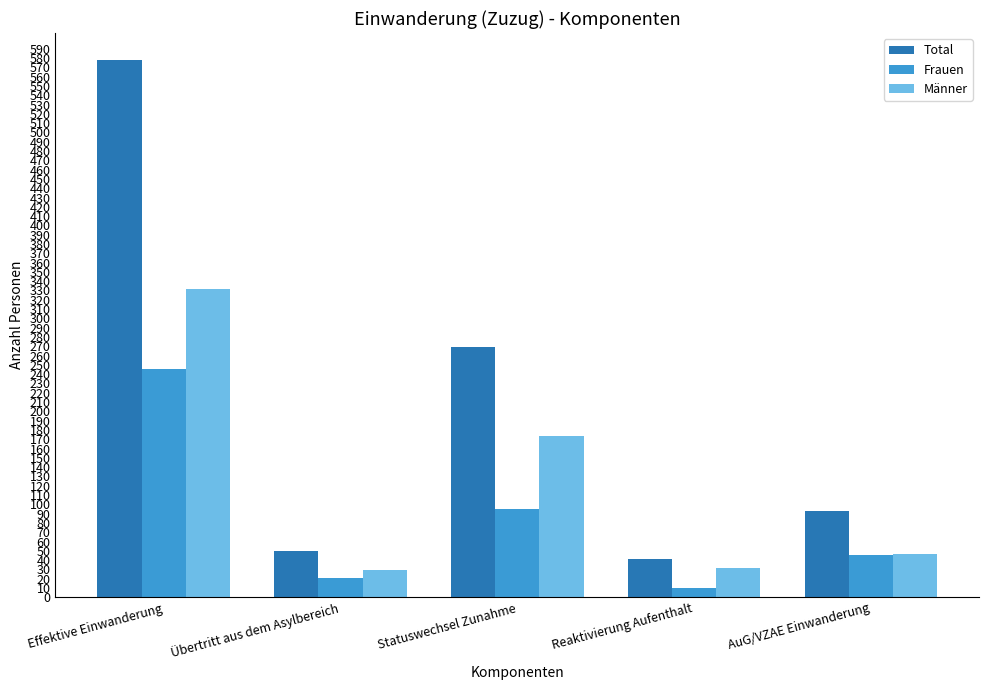

What is the difference between the second highest and minimum values in the Männer series?

145